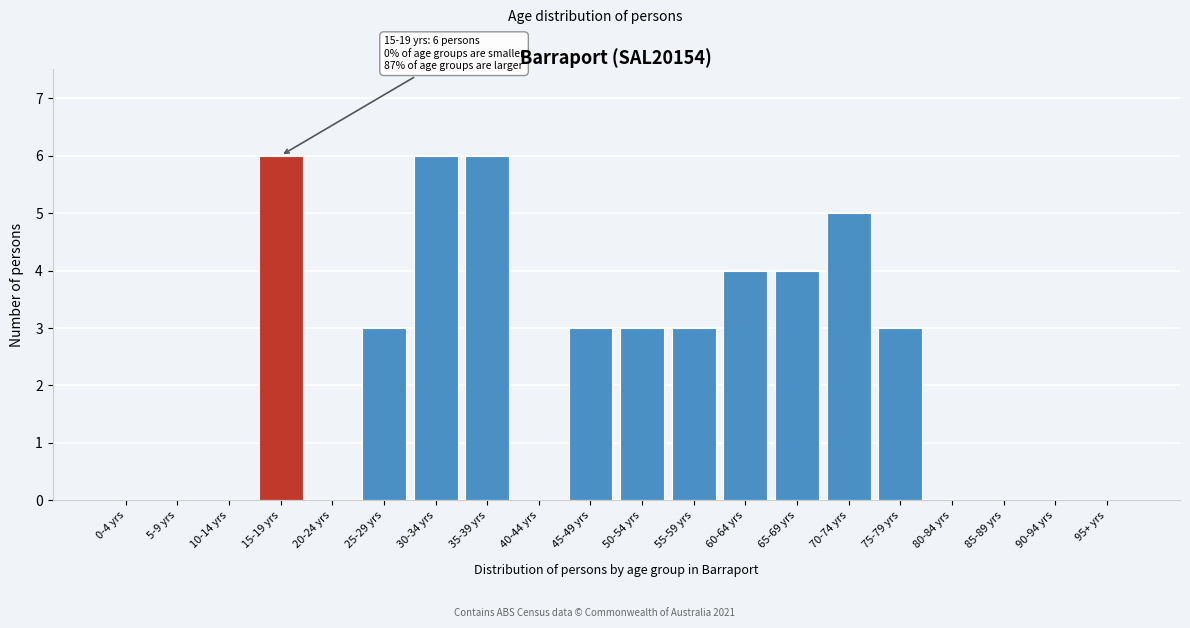

Reading left to right, transcribe all the data shown in this chart.

0-4 yrs=0	5-9 yrs=0	10-14 yrs=0	15-19 yrs=6	20-24 yrs=0	25-29 yrs=3	30-34 yrs=6	35-39 yrs=6	40-44 yrs=0	45-49 yrs=3	50-54 yrs=3	55-59 yrs=3	60-64 yrs=4	65-69 yrs=4	70-74 yrs=5	75-79 yrs=3	80-84 yrs=0	85-89 yrs=0	90-94 yrs=0	95+ yrs=0